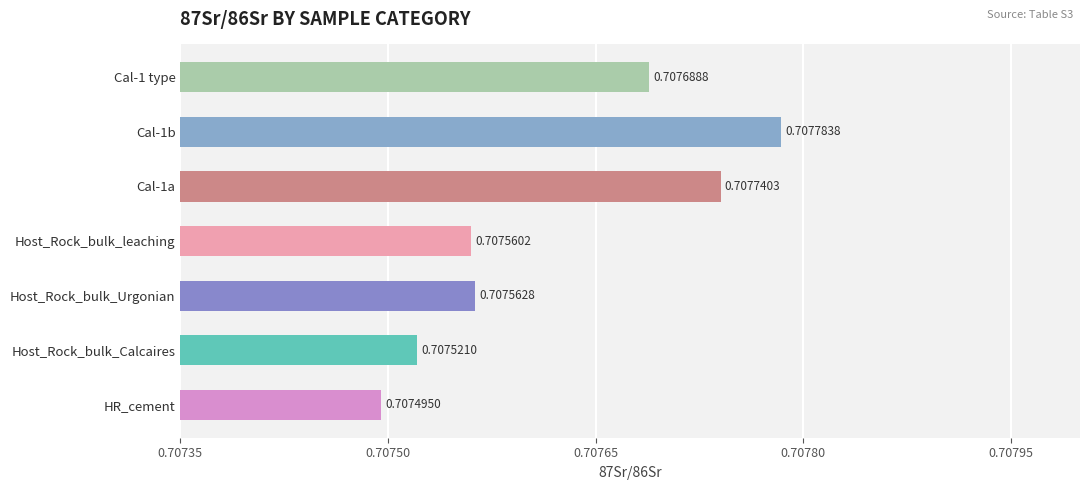

Between HR_cement and Host_Rock_bulk_leaching, which is larger?

Host_Rock_bulk_leaching